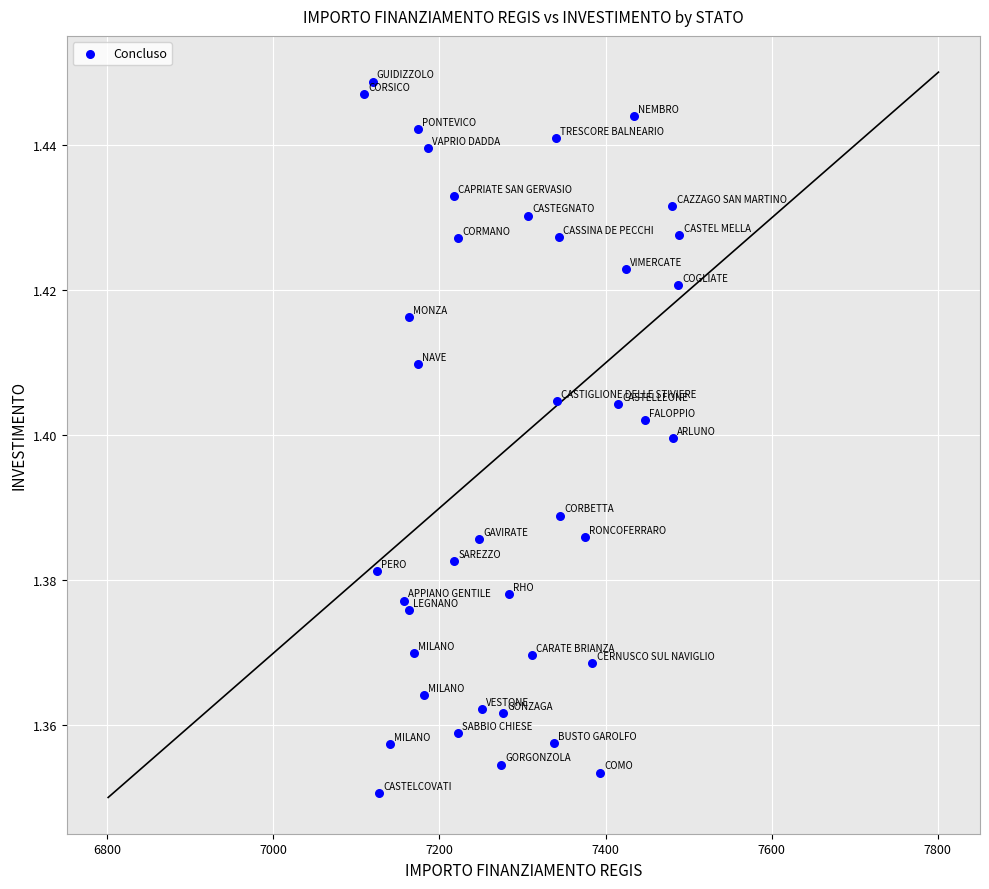

What is the range of X values (max minus min)?

379.7